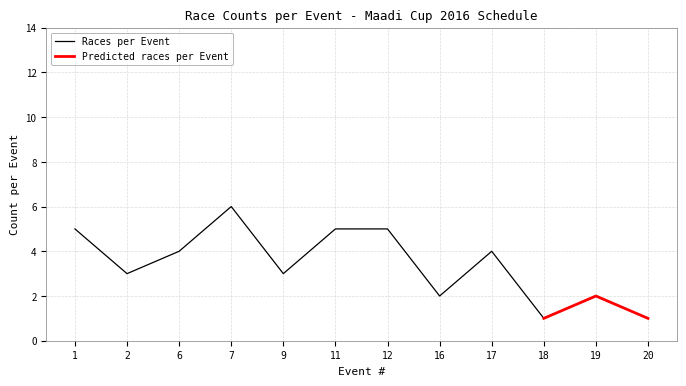

What is the average value of the Races per Event series?

4